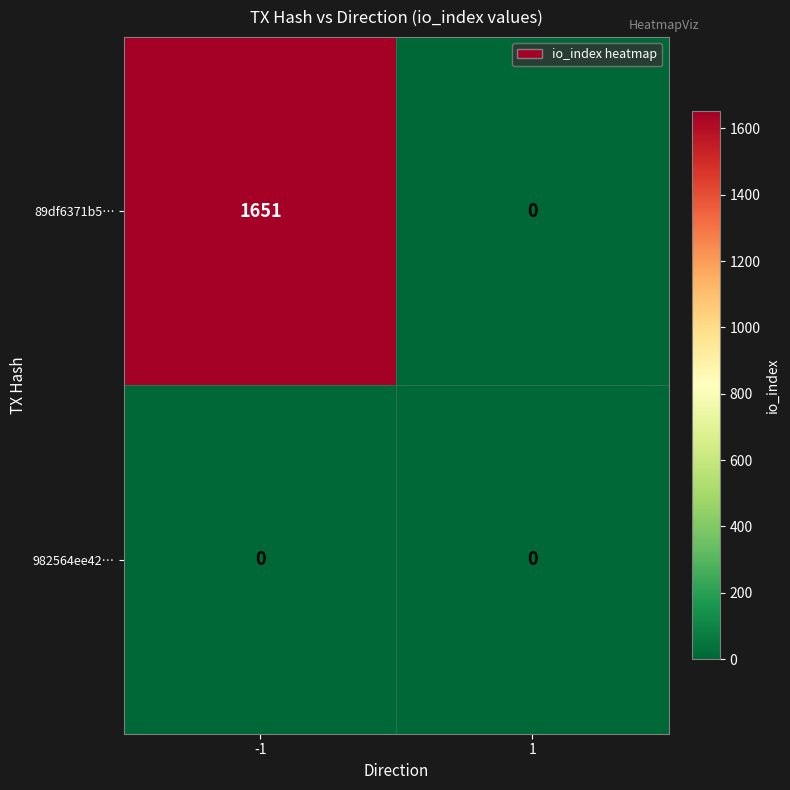

What is the total value across all series at -1?

1651